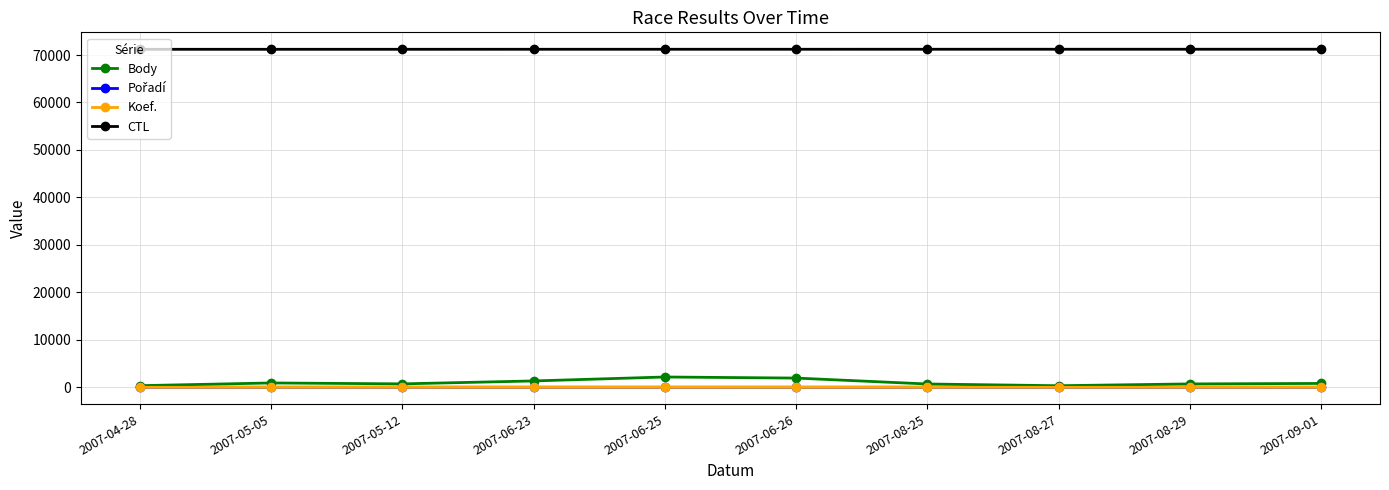

Which series has the largest range (max minus min)?

Body